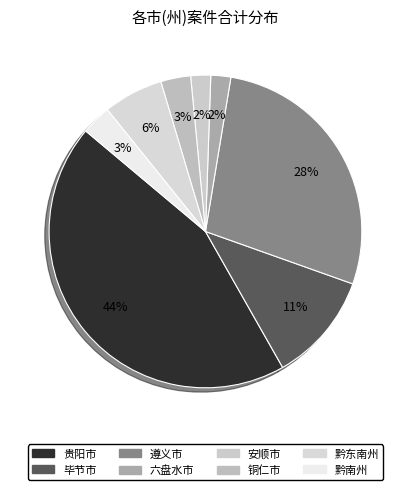

To the nearest percent, what is the combined percentage of 铜仁市 and 黔南州?

6%